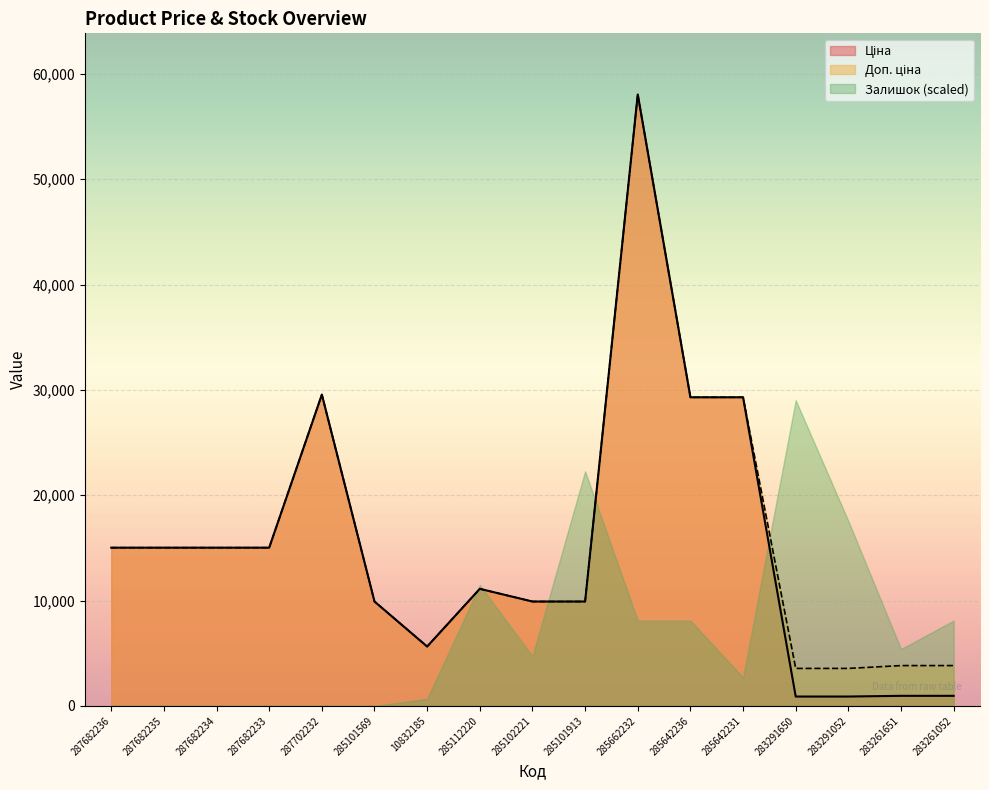

What position from the left is 285642231?

13